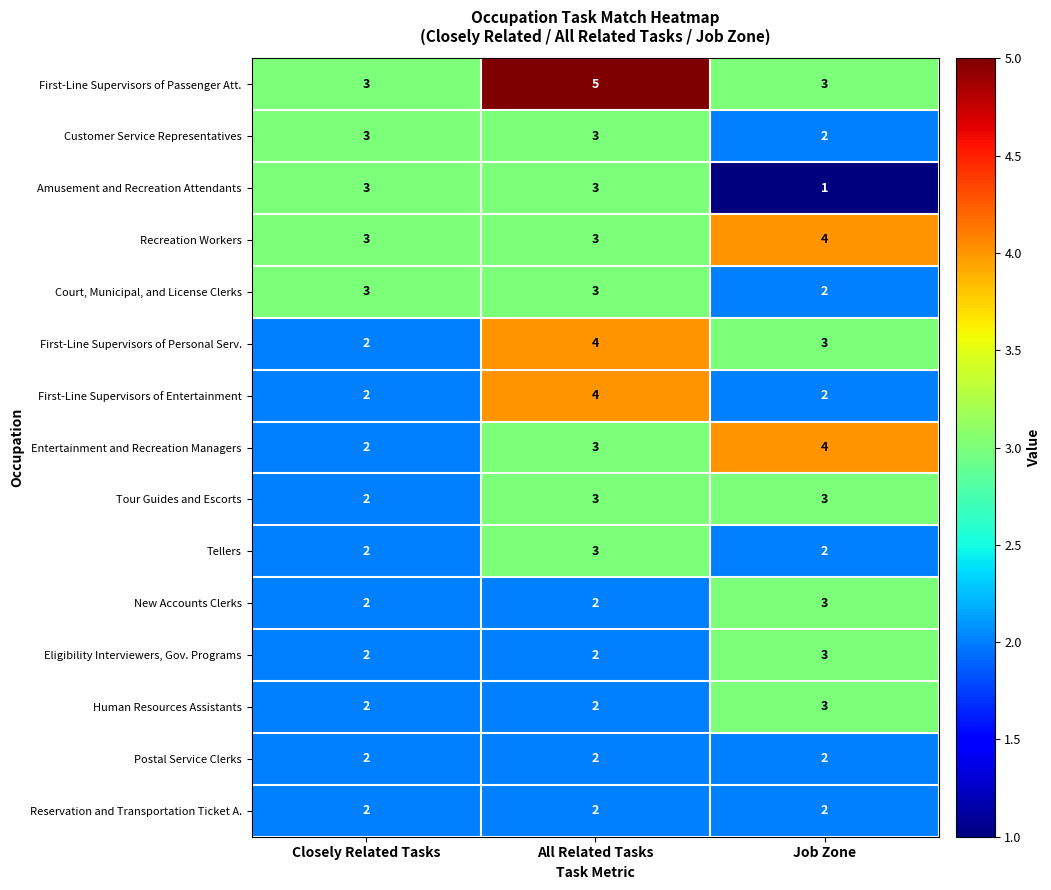

The Court, Municipal, and License Clerks series shows 4 at Closely Related Tasks. True or false?

False